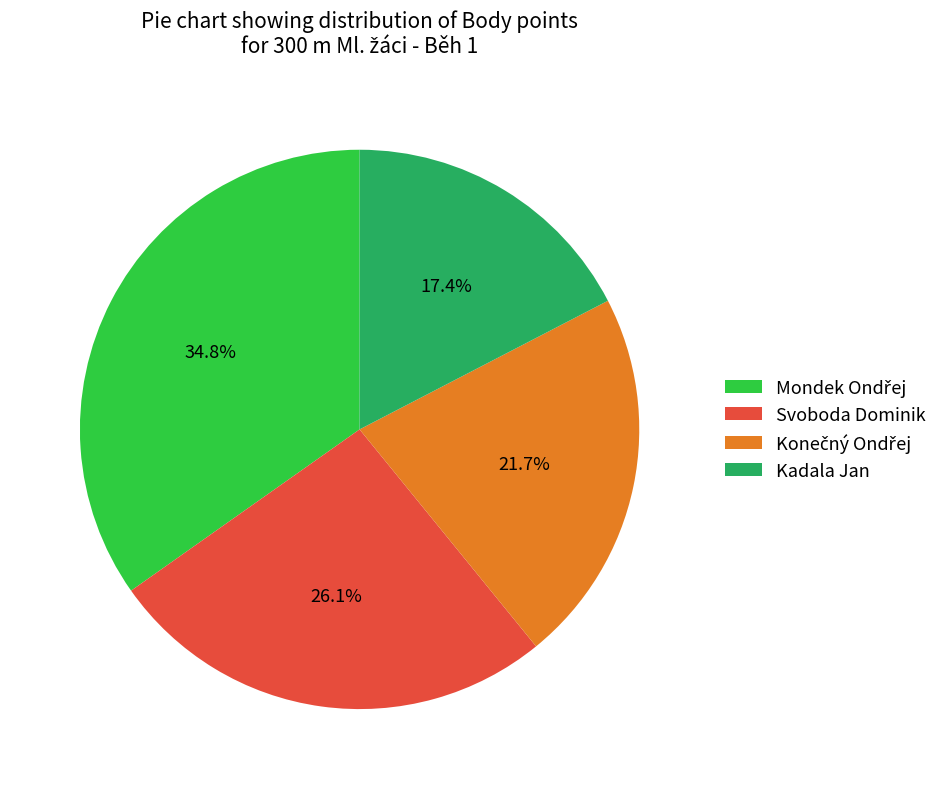

What is the smallest slice in the pie chart?

Kadala Jan